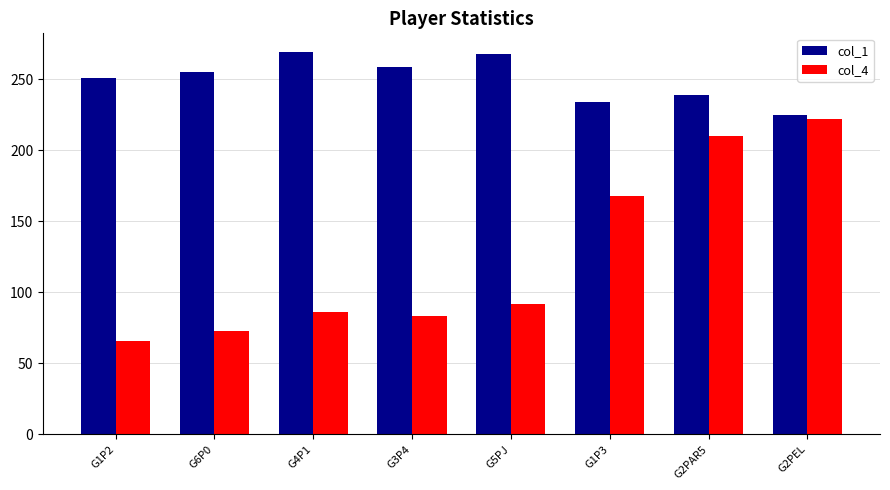

Is it true that col_4 equals 92 at G5PJ?

True